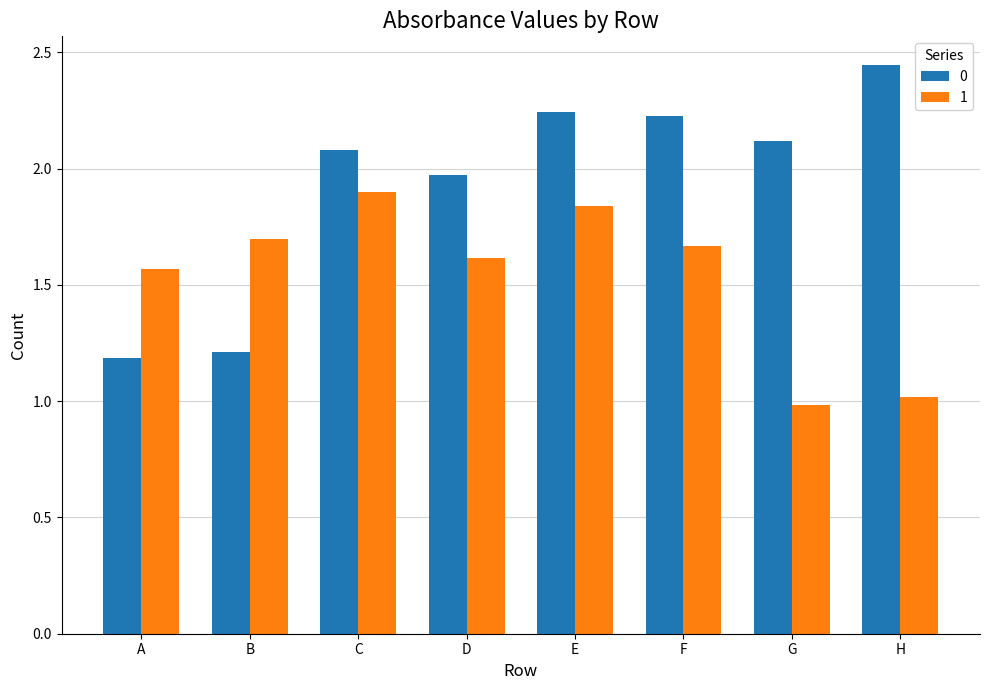

At which label does 0 first exceed 2?

C